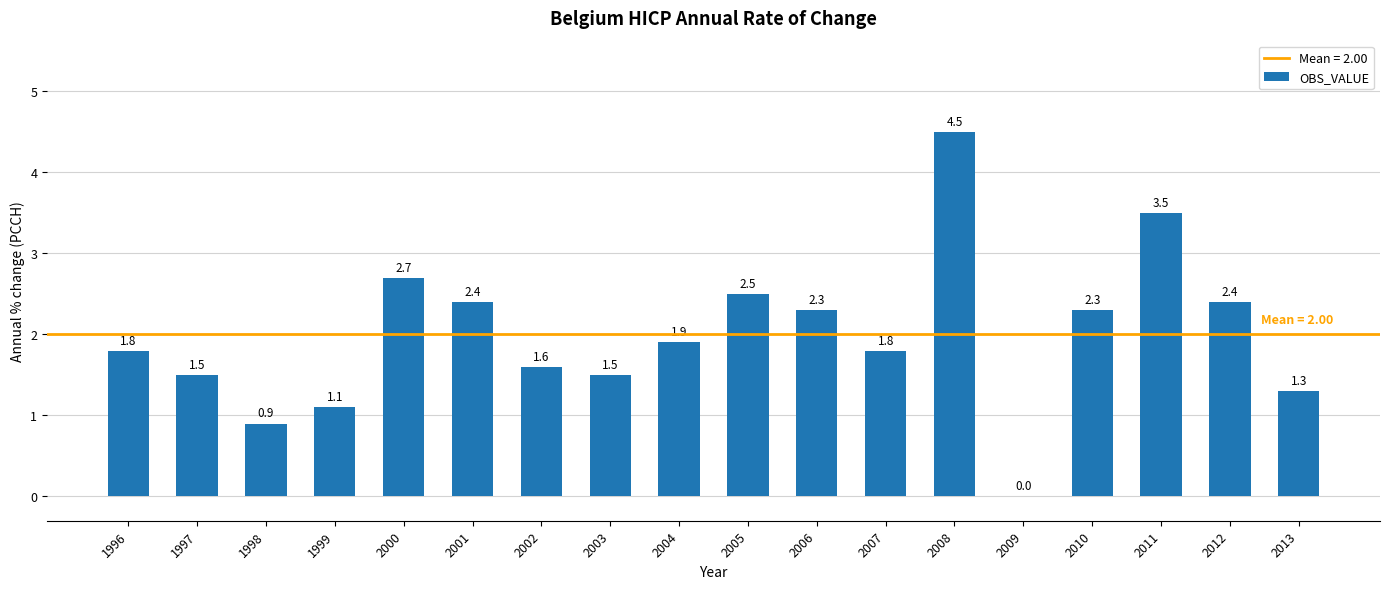

Are the bars horizontal?

No